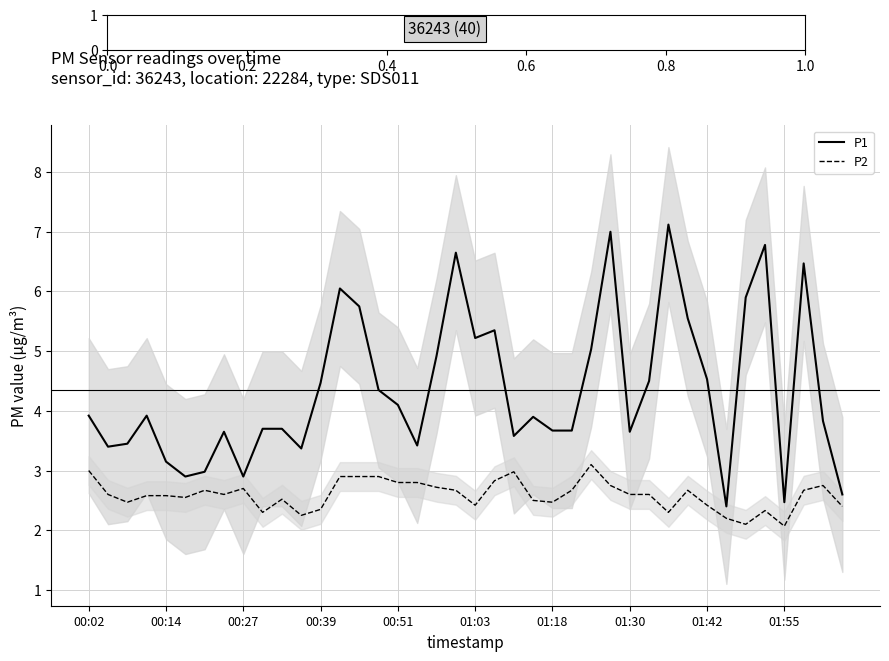

True or false: P2 and P1 cross at least once.

False